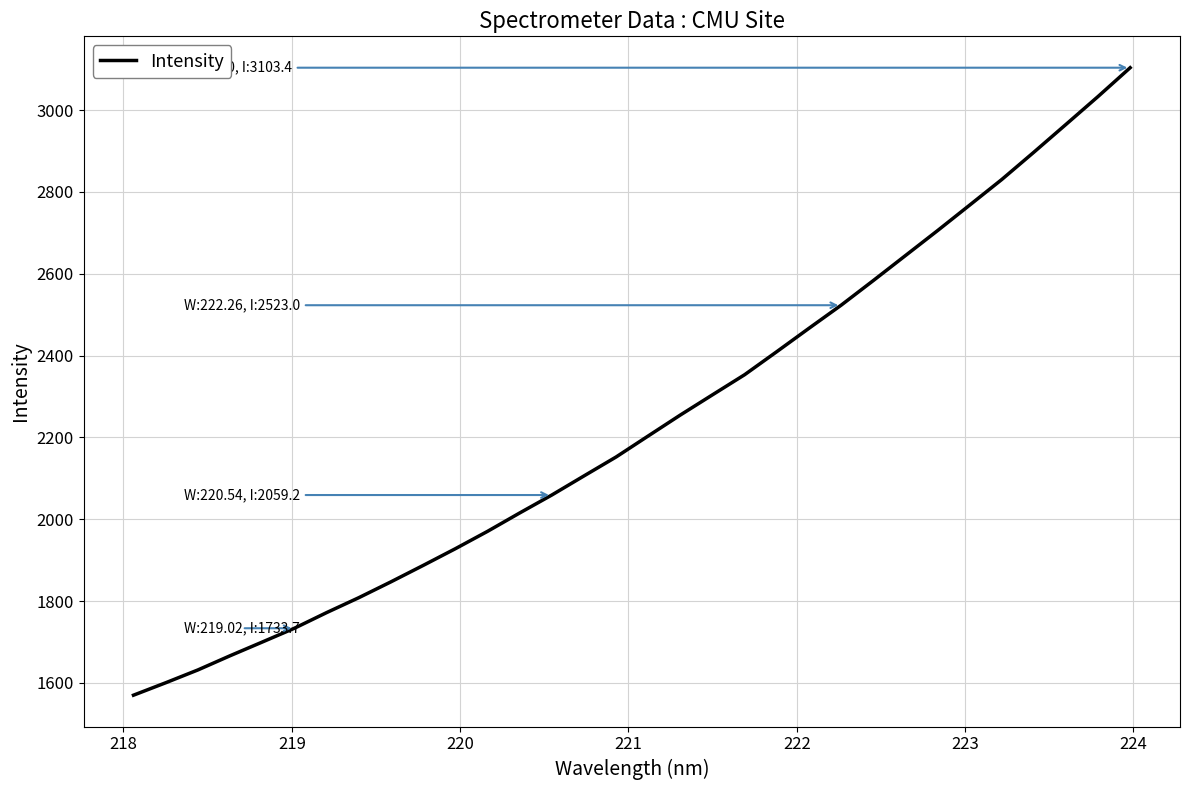

What is the maximum value shown in the chart?

3103.4